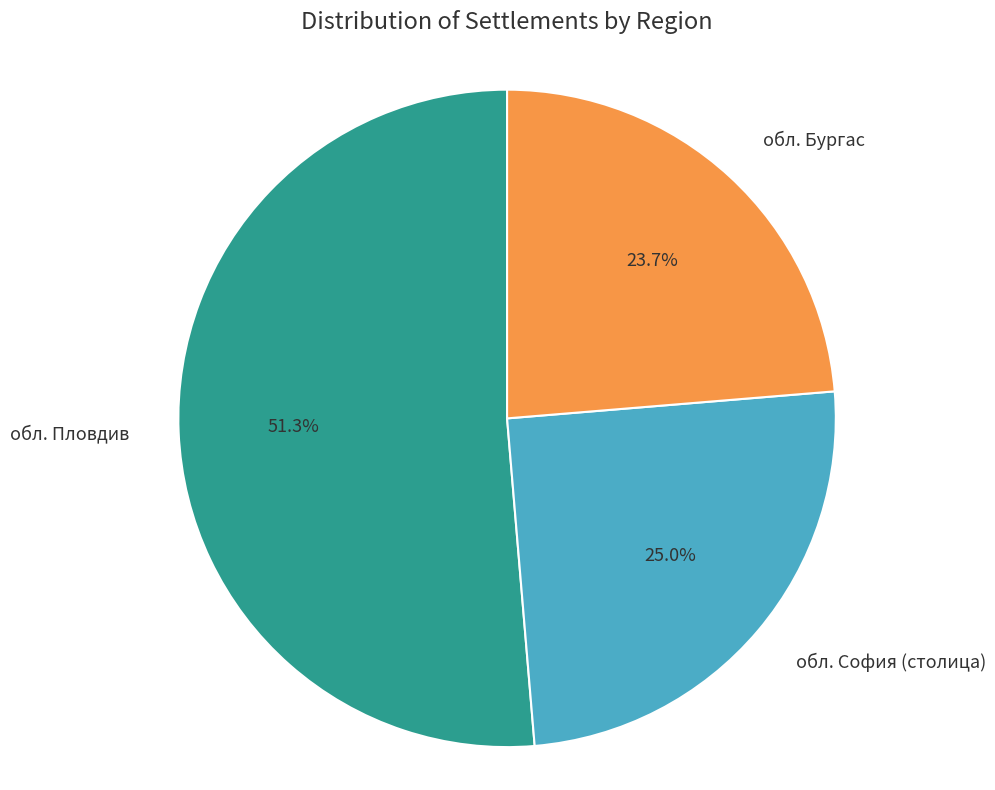

What percentage is NOT represented by обл. София (столица)?

75.0%